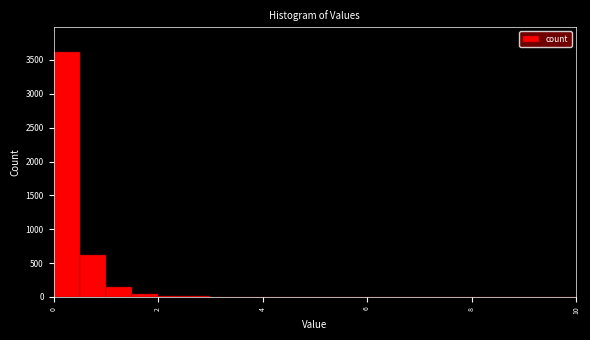

Around what value on the x-axis is the tallest bar? Give the approximate position of its centre, as read against the axis.

0.2